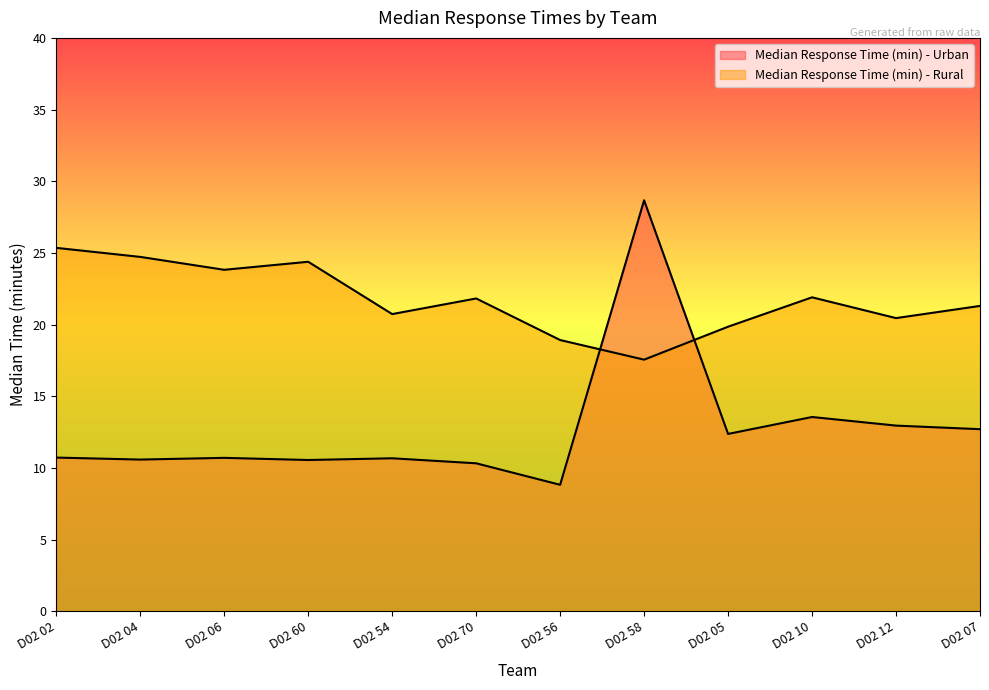

List the labels in order of Median Response Time (min) - Rural value, smallest first.

D02 58, D02 56, D02 05, D02 12, D02 54, D02 07, D02 70, D02 10, D02 06, D02 60, D02 04, D02 02